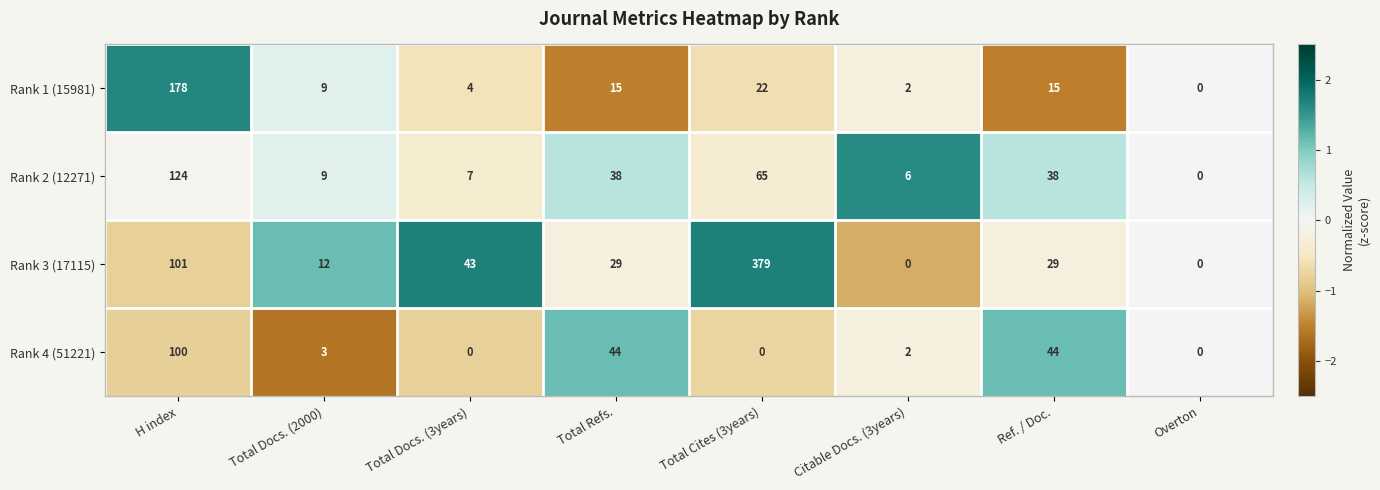

What is the average value of the Rank 2 (12271) series?

36